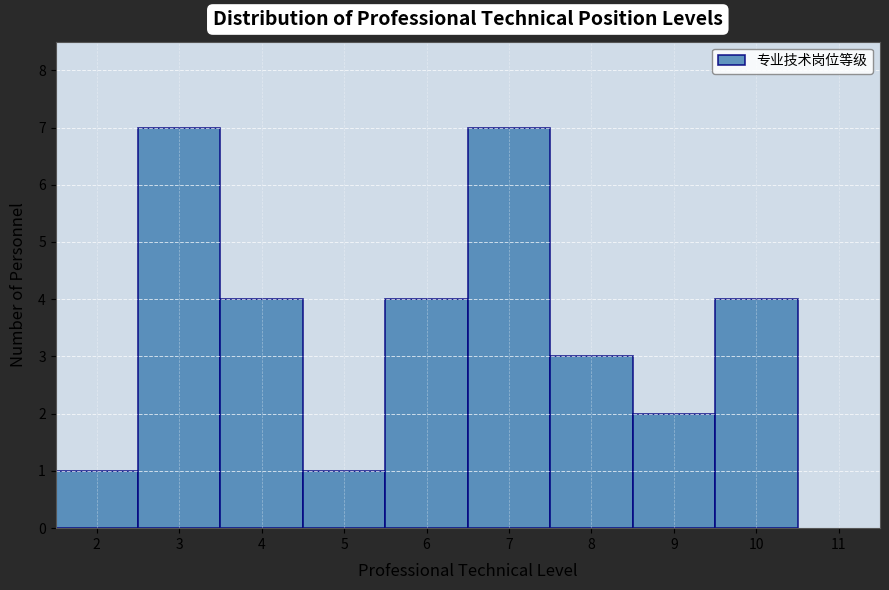

How tall is the bar that spans 8.5 to 9.5 on the x-axis? The values are not printed on the chart, so give them approximately, as read against the axis.

2